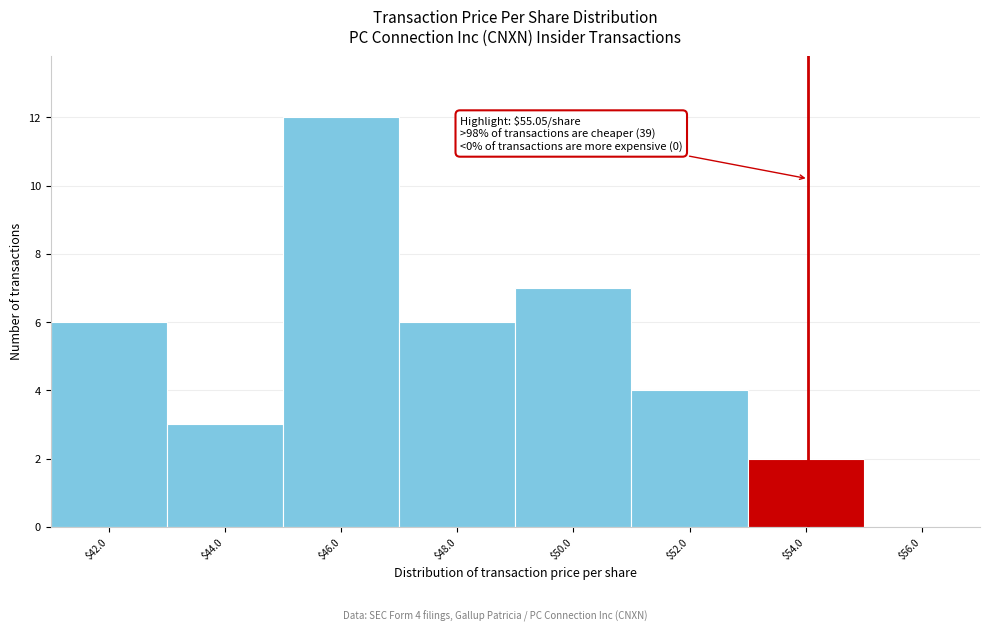

What is the sum of all values?

40